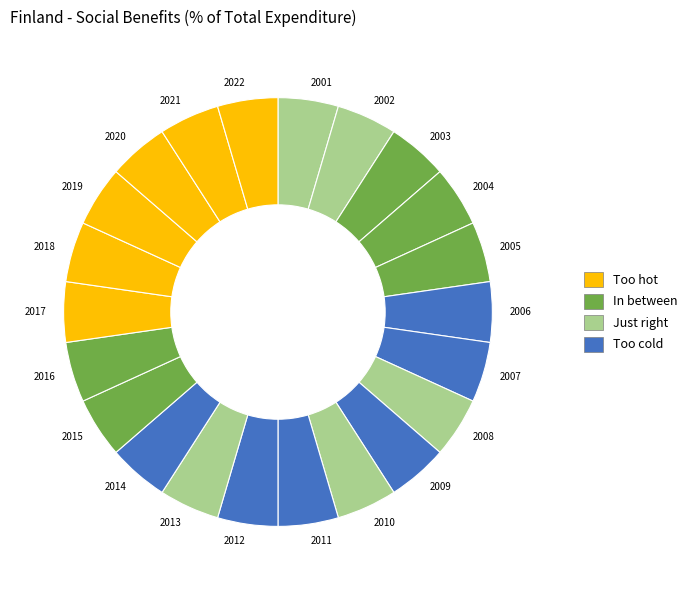

Do 2009 and 2017 together represent more than half of the pie?

No